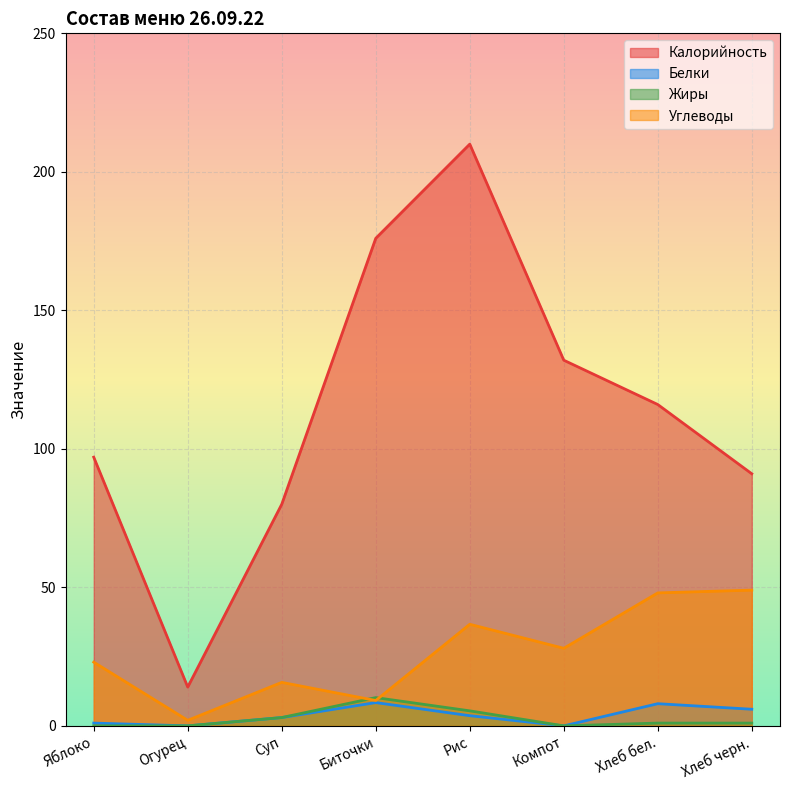

True or false: Белки and Жиры intersect in this chart.

False